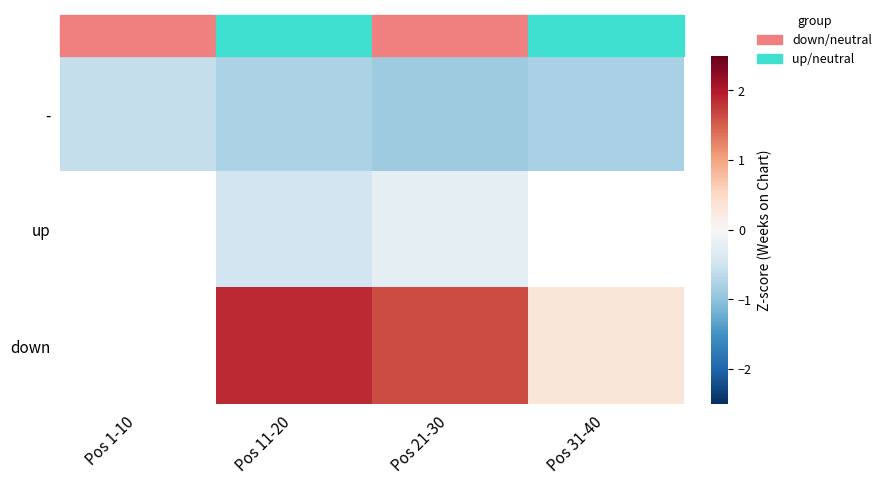

The value of - at Pos 21-30 is -0.5. True or false?

False